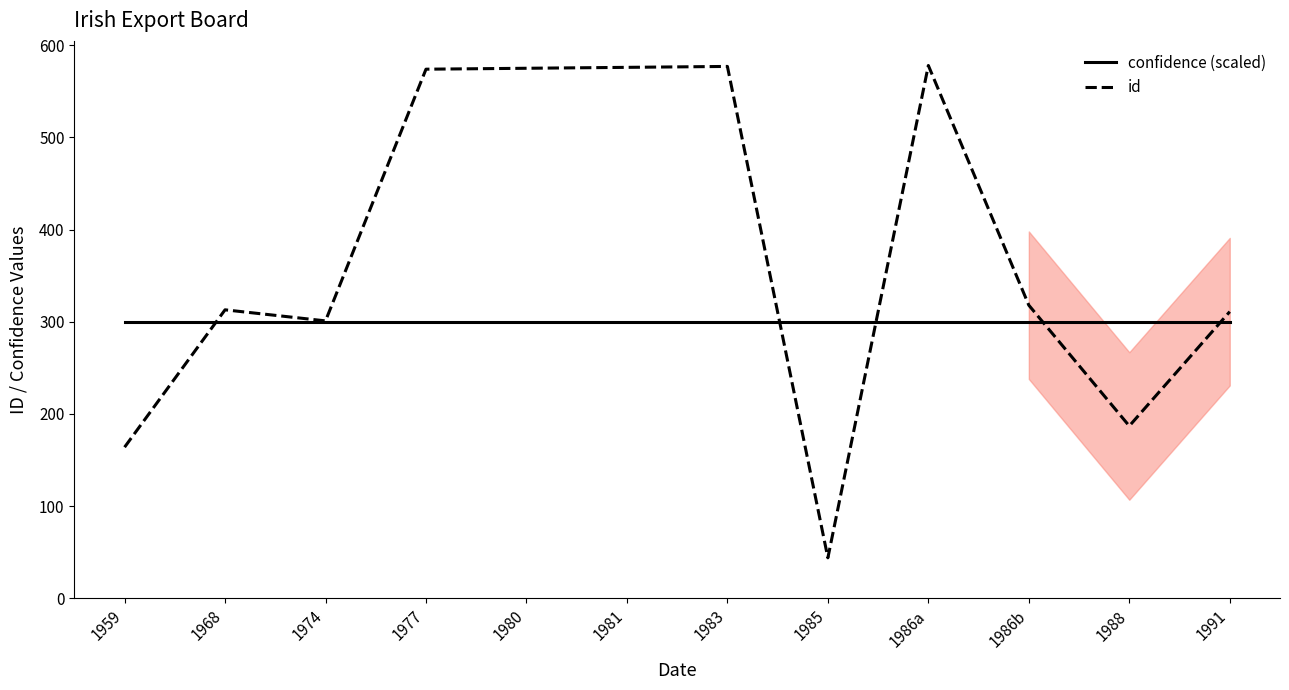

At how many categories does at least one series exceed 515?

5